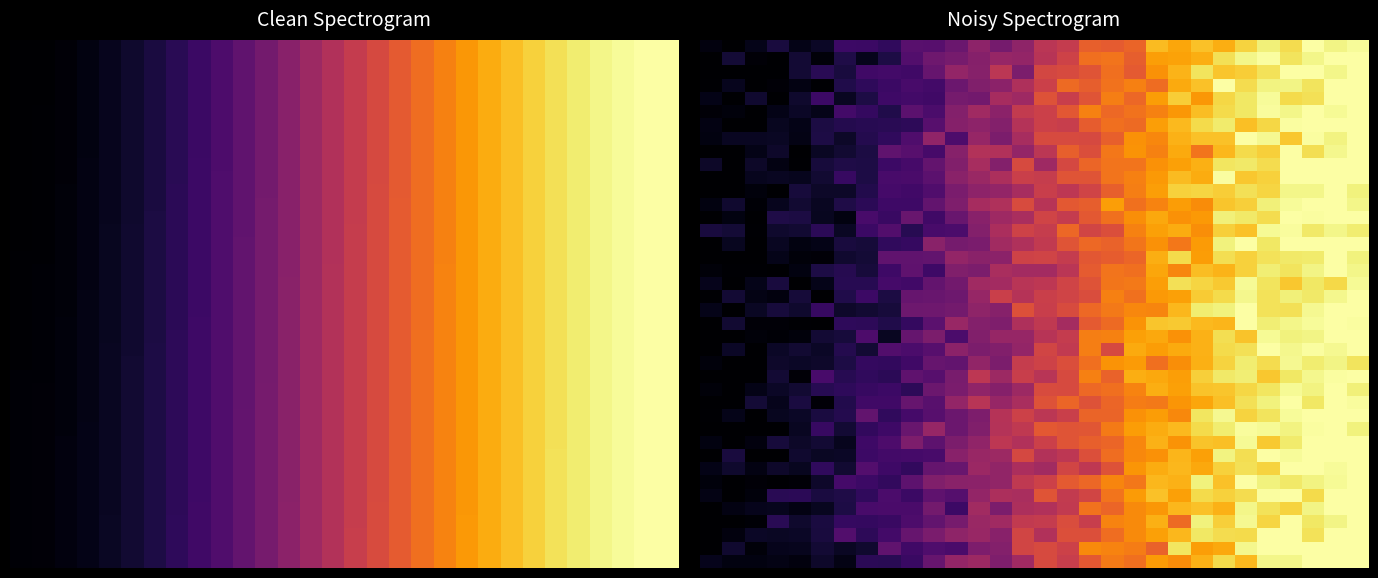

How many distinct data groups are displayed?

40